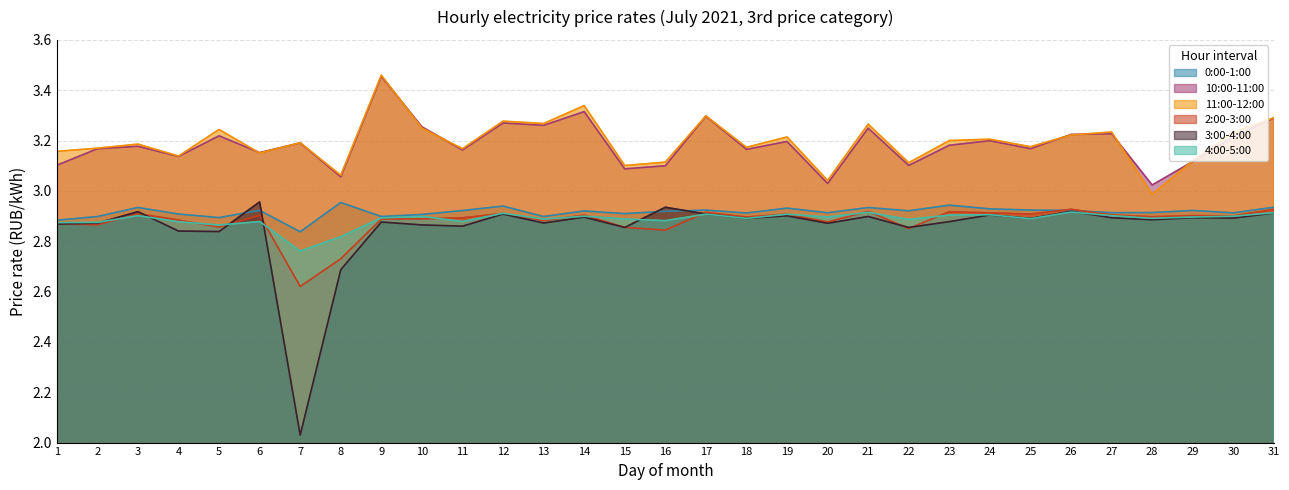

True or false: 3:00-4:00 has a value of 1.3 at 11.

False